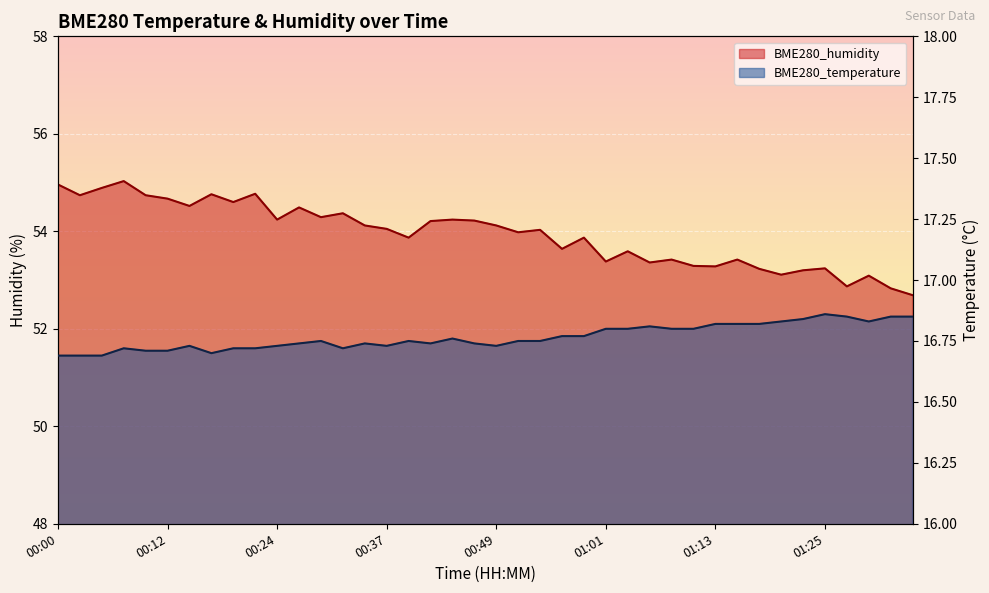

Read the BME280_humidity value at 00:46.

54.2